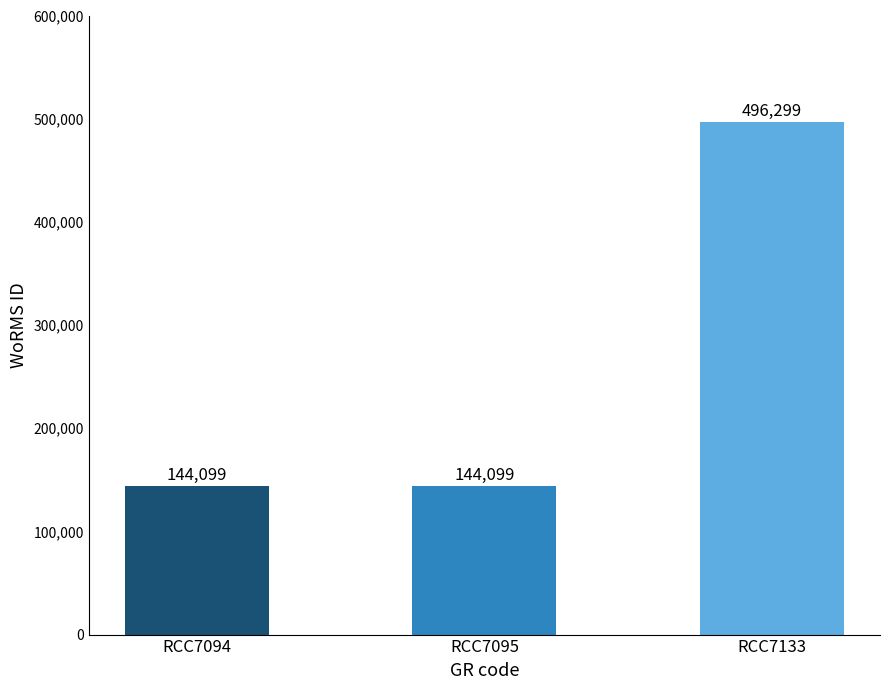

What is the minimum value shown in the chart?

144099